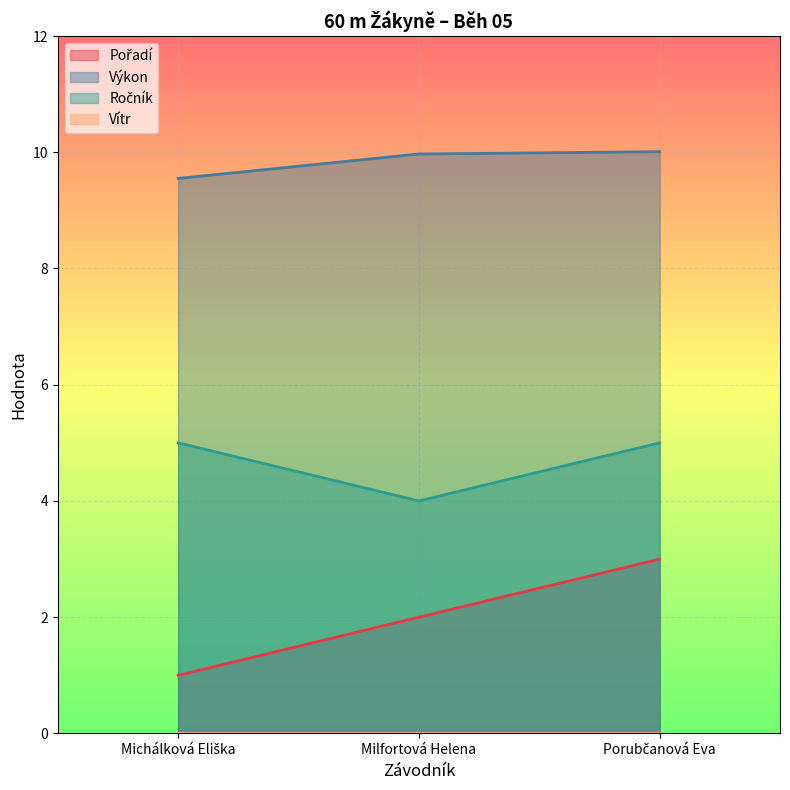

At which category is the sum across all series the highest?

Porubčanová Eva